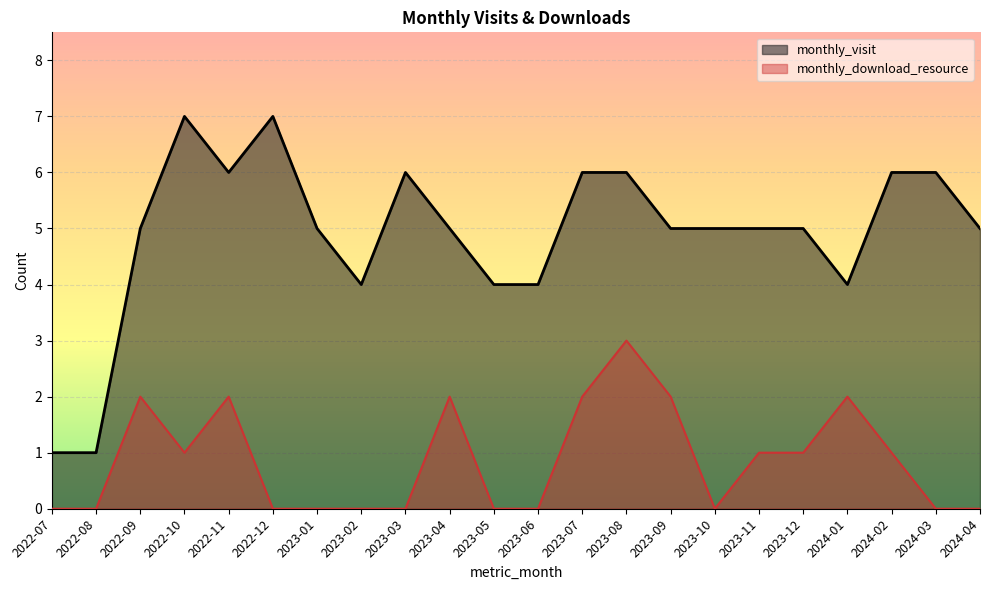

What is the label of the 7th point from the right?

2023-10